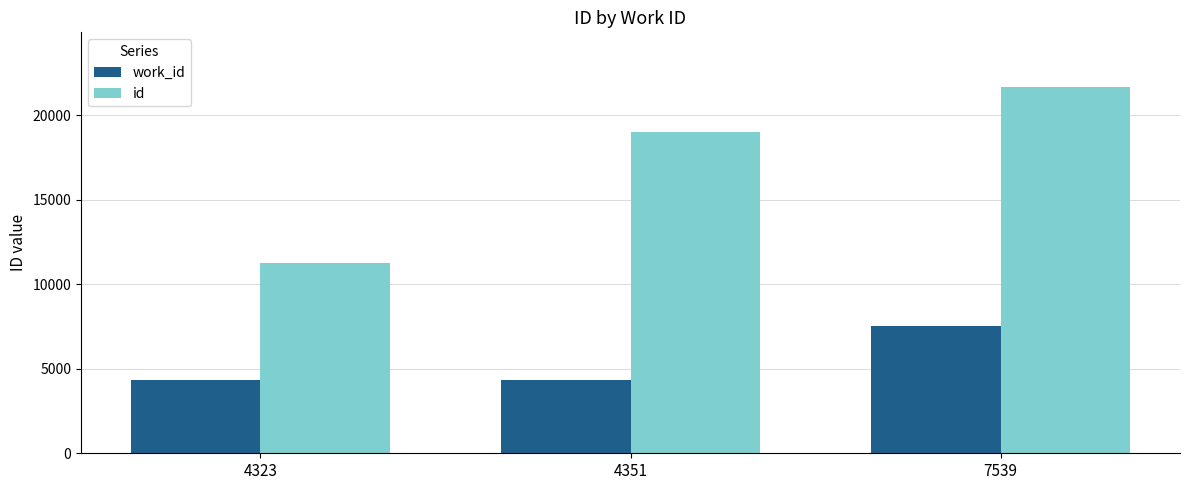

Which category has the highest value in the work_id series?

7539